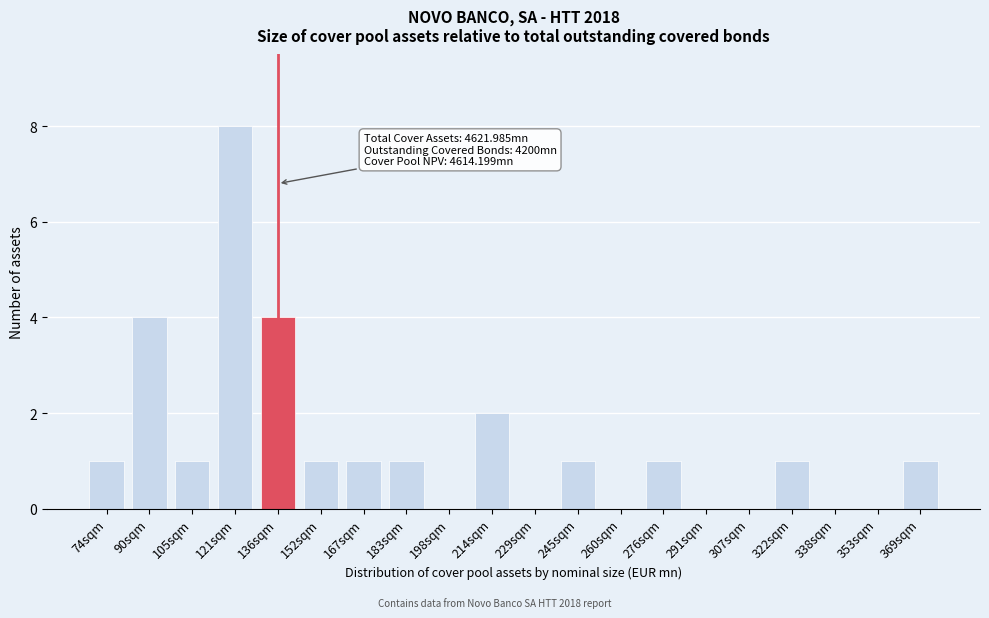

Reading right to left, transcribe all the data shown in this chart.

369sqm=1	353sqm=0	338sqm=0	322sqm=1	307sqm=0	291sqm=0	276sqm=1	260sqm=0	245sqm=1	229sqm=0	214sqm=2	198sqm=0	183sqm=1	167sqm=1	152sqm=1	136sqm=4	121sqm=8	105sqm=1	90sqm=4	74sqm=1